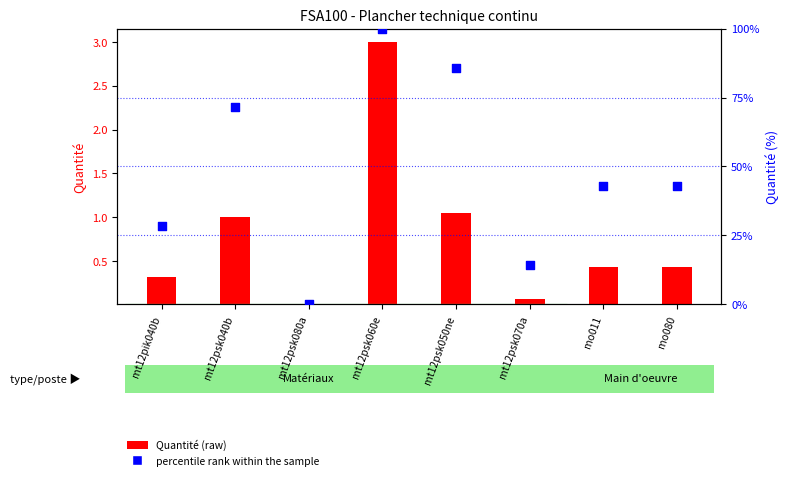

What are all the series names shown in the legend?

Quantité (raw), percentile rank within the sample